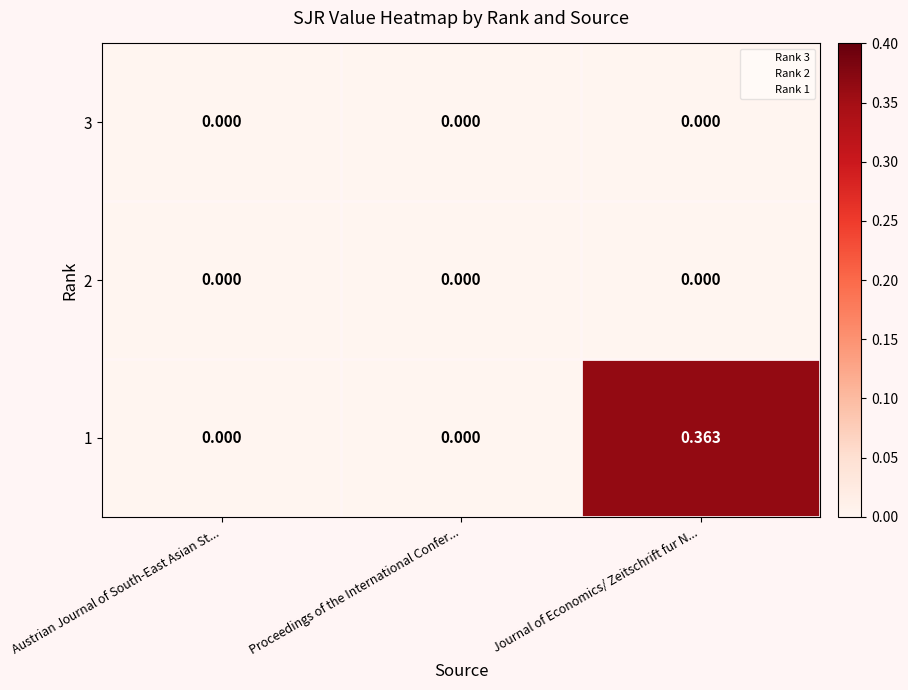

At which category is the sum across all series the highest?

Journal of Economics/ Zeitschrift fur N...